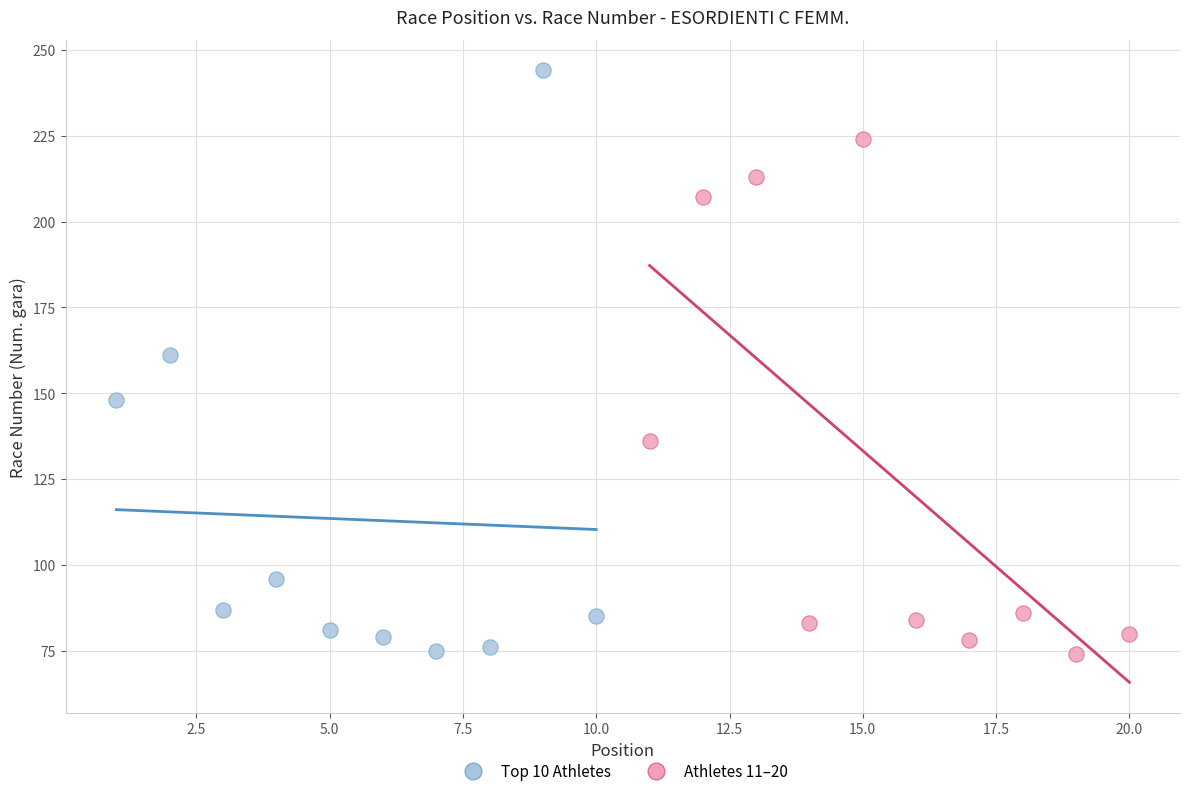

Which series reaches the maximum Y coordinate?

Top 10 Athletes